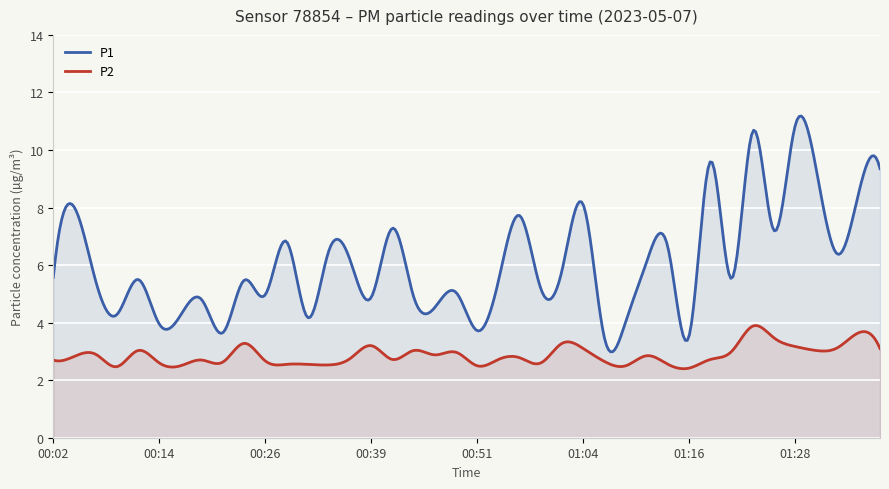

Is the value of P2 at 00:21 greater than the value of P1 at 00:24?

No